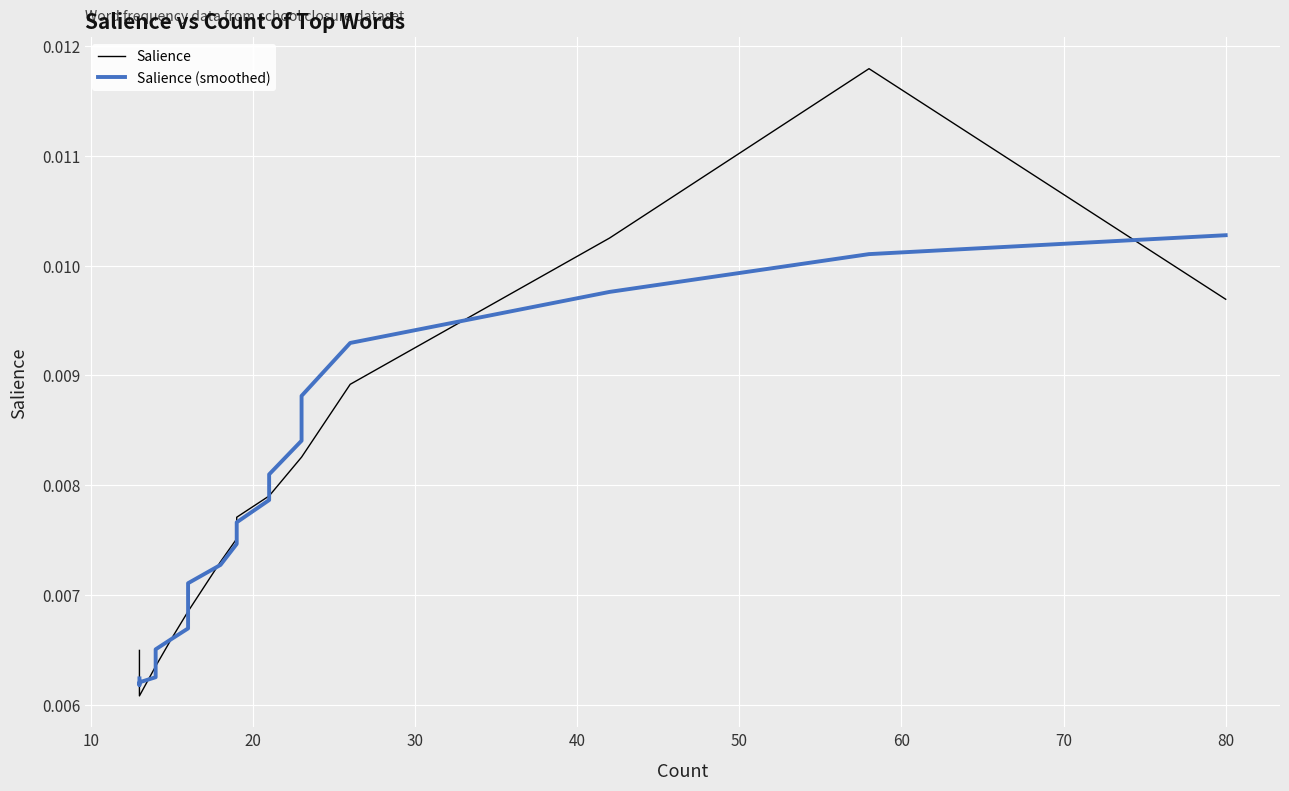

How many intersections are there between Salience and Salience (smoothed)?

9